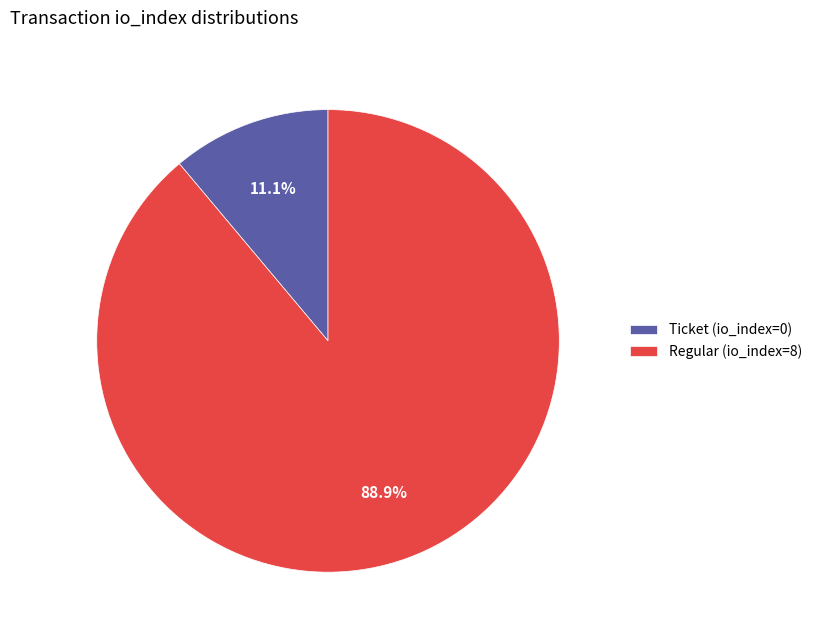

To the nearest percent, what percentage of the pie is Regular (io_index=8)?

89%